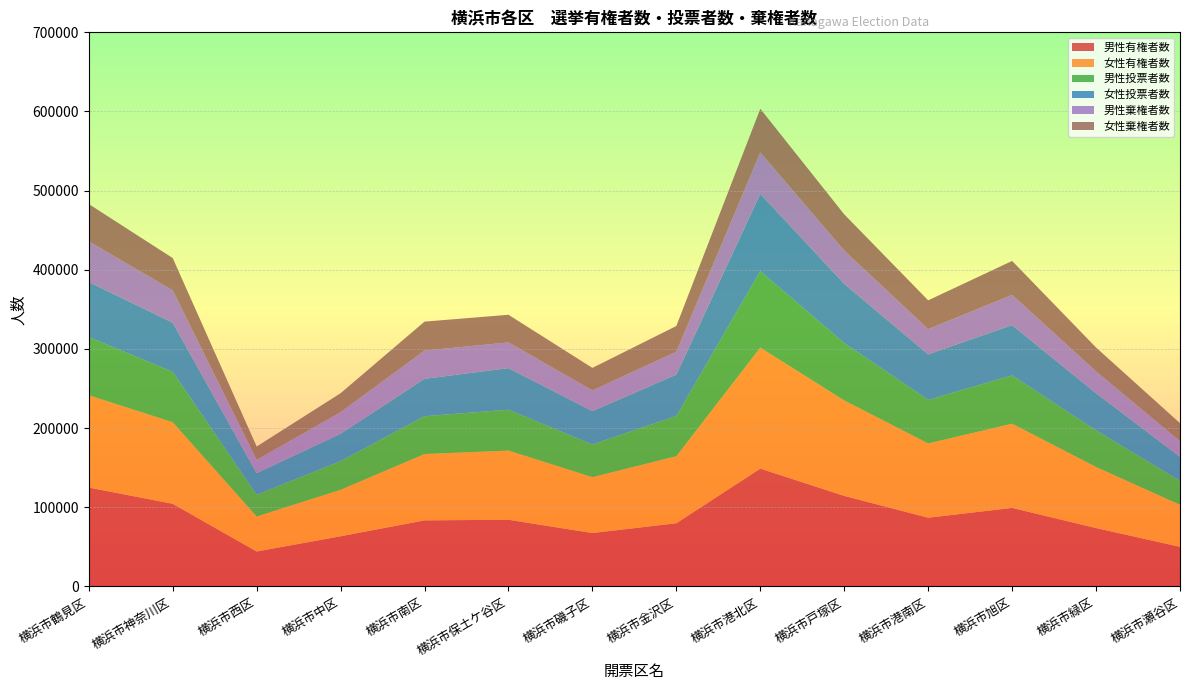

Reading left to right, what are all the values shown in this chart?

男性有権者数: 横浜市鶴見区=124946	横浜市神奈川区=104430	横浜市西区=44165	横浜市中区=63385	横浜市南区=83480	横浜市保土ケ谷区=84272	横浜市磯子区=67476	横浜市金沢区=79839	横浜市港北区=148910	横浜市戸塚区=114406	横浜市港南区=86821	横浜市旭区=99226	横浜市緑区=73768	横浜市瀬谷区=50024
女性有権者数: 横浜市鶴見区=116599	横浜市神奈川区=102997	横浜市西区=44224	横浜市中区=58681	横浜市南区=83797	横浜市保土ケ谷区=87326	横浜市磯子区=70571	横浜市金沢区=84686	横浜市港北区=152811	横浜市戸塚区=120617	横浜市港南区=93890	横浜市旭区=106375	横浜市緑区=77155	横浜市瀬谷区=53125
男性投票者数: 横浜市鶴見区=73573	横浜市神奈川区=63683	横浜市西区=27523	横浜市中区=36169	横浜市南区=47778	横浜市保土ケ谷区=51735	横浜市磯子区=41341	横浜市金沢区=50882	横浜市港北区=96574	横浜市戸塚区=72473	横浜市港南区=54945	横浜市旭区=61065	横浜市緑区=46174	横浜市瀬谷区=30319
女性投票者数: 横浜市鶴見区=69459	横浜市神奈川区=62127	横浜市西区=27280	横浜市中区=34703	横浜市南区=47244	横浜市保土ケ谷区=52465	横浜市磯子区=42129	横浜市金沢区=52196	横浜市港北区=97637	横浜市戸塚区=74820	横浜市港南区=57519	横浜市旭区=63501	横浜市緑区=46969	横浜市瀬谷区=30343
男性棄権者数: 横浜市鶴見区=51373	横浜市神奈川区=40747	横浜市西区=16642	横浜市中区=27216	横浜市南区=35702	横浜市保土ケ谷区=32537	横浜市磯子区=26135	横浜市金沢区=28957	横浜市港北区=52336	横浜市戸塚区=41933	横浜市港南区=31876	横浜市旭区=38161	横浜市緑区=27594	横浜市瀬谷区=19705
女性棄権者数: 横浜市鶴見区=47140	横浜市神奈川区=40870	横浜市西区=16944	横浜市中区=23978	横浜市南区=36553	横浜市保土ケ谷区=34861	横浜市磯子区=28442	横浜市金沢区=32490	横浜市港北区=55174	横浜市戸塚区=45797	横浜市港南区=36371	横浜市旭区=42874	横浜市緑区=30186	横浜市瀬谷区=22782